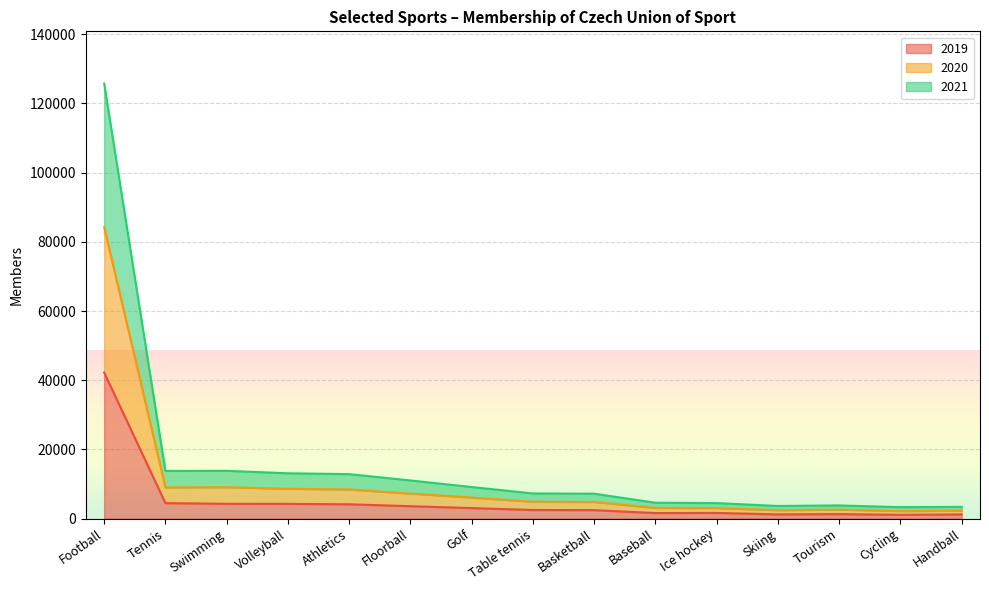

True or false: 2019 and 2020 intersect in this chart.

False